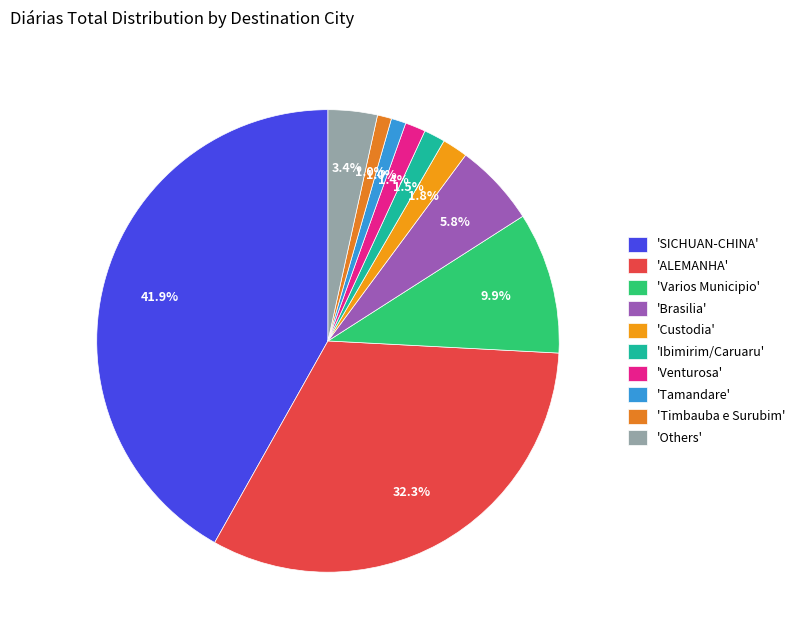

How many slices are in this pie chart?

10